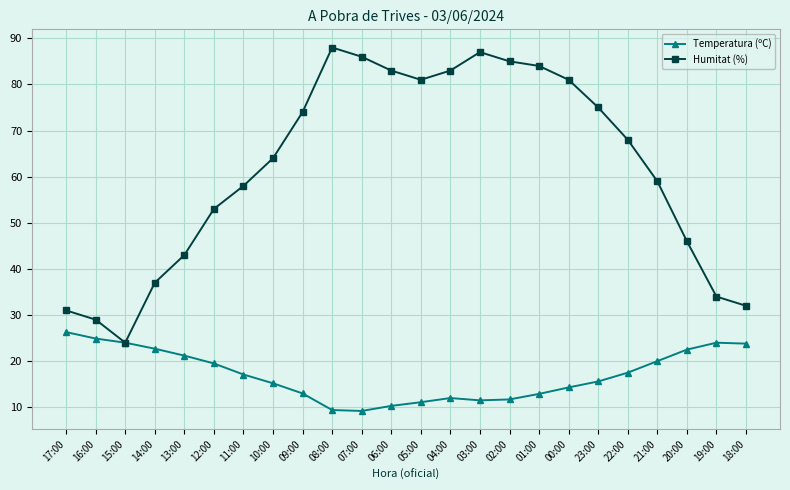

What value does the Humitat (%) series have at 22:00?

68.0